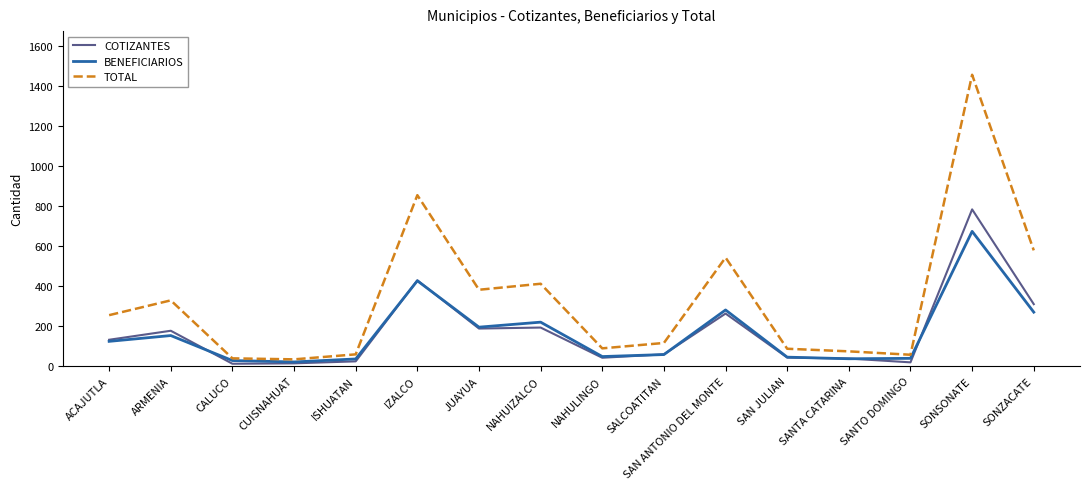

Which series has the largest range (max minus min)?

TOTAL